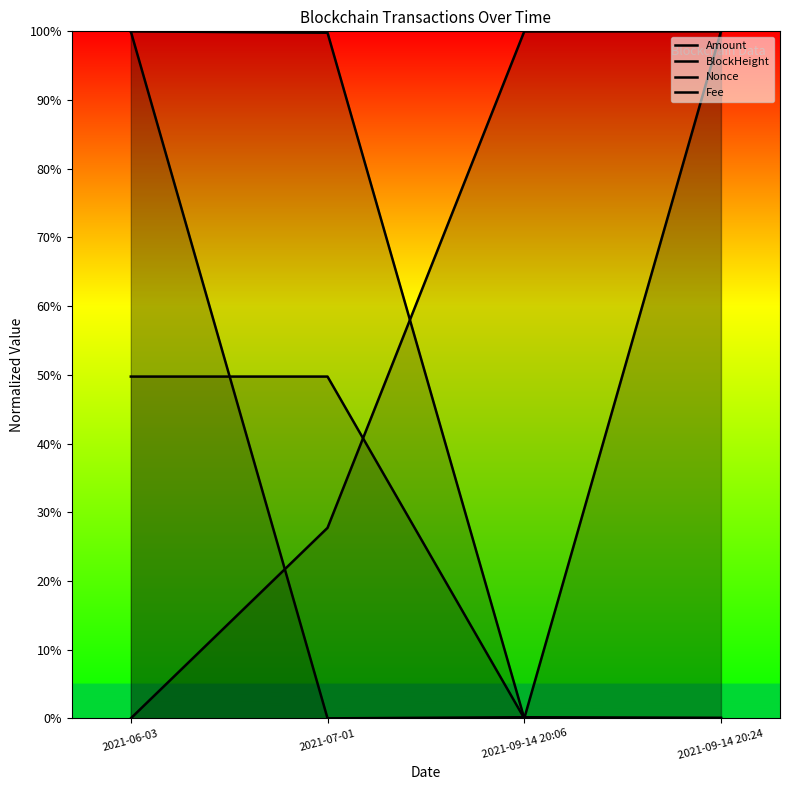

True or false: Fee has a value of 0.3 at 2021-06-03.

False